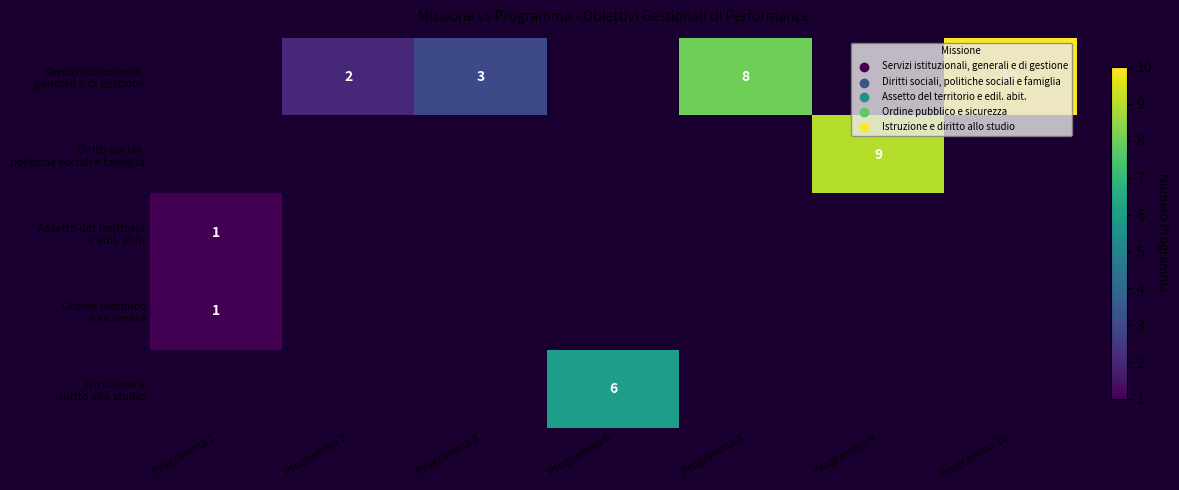

Which label corresponds to the smallest value in the chart?

Programma 1